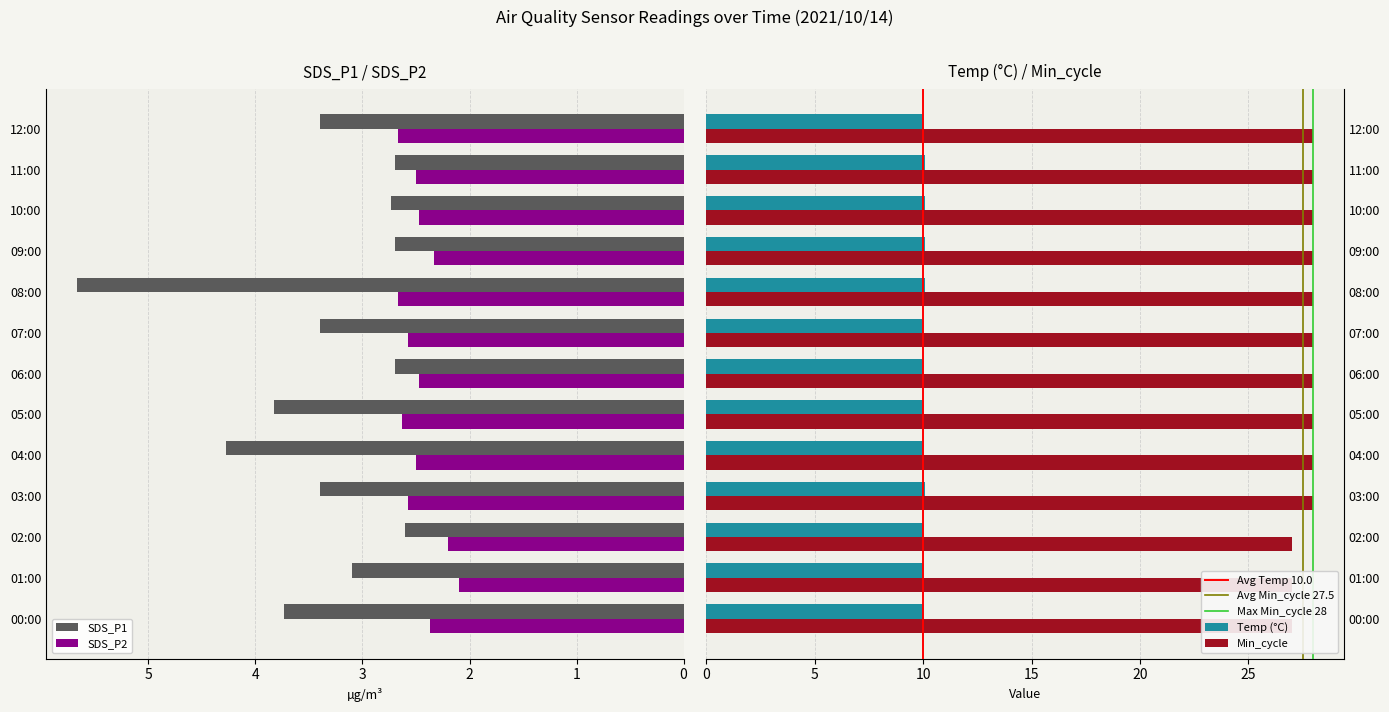

What is the average value of the Temp series?

10.0